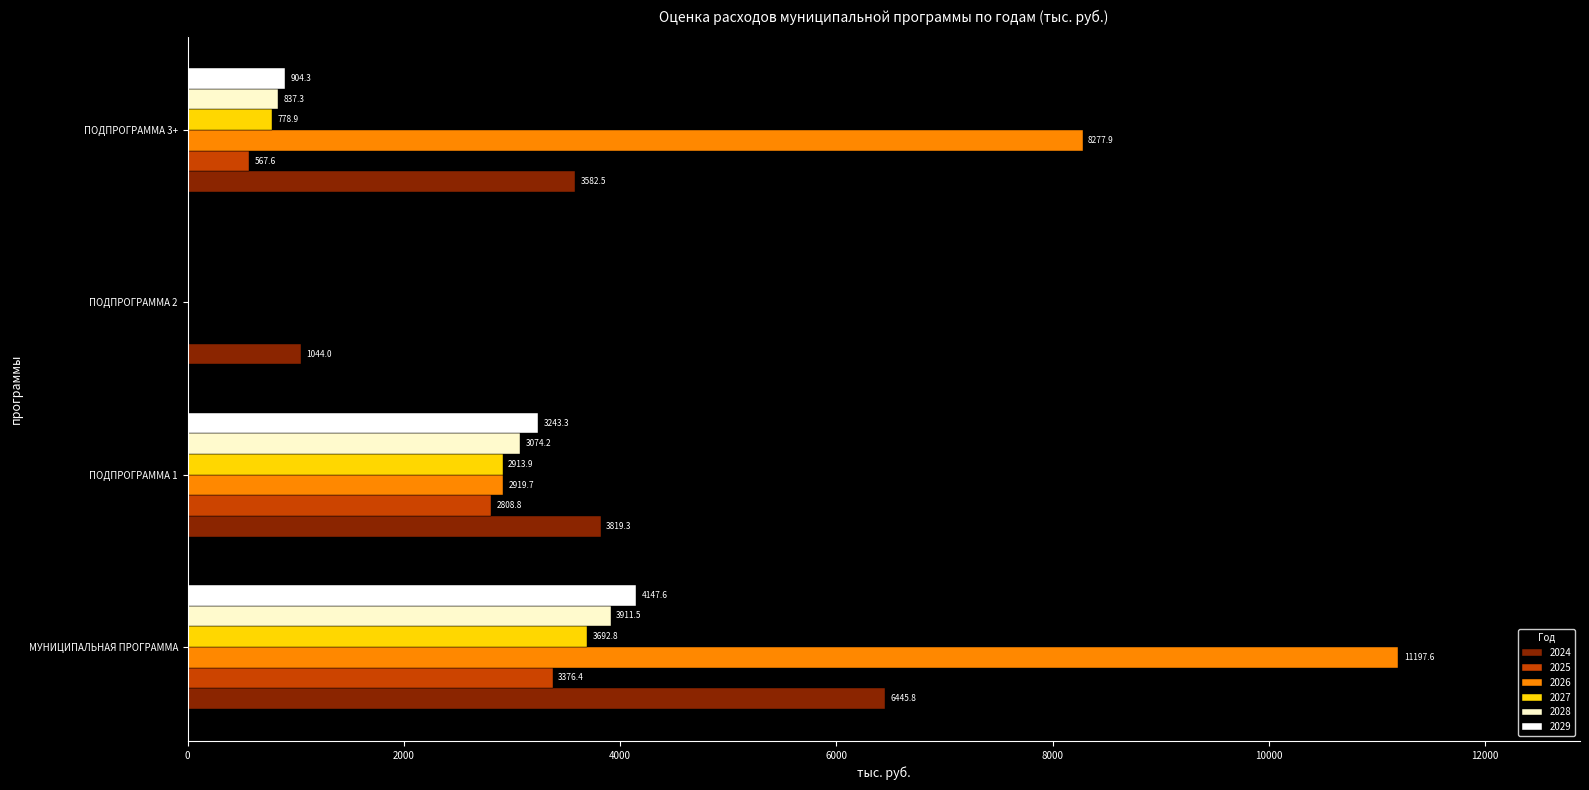

Between ПОДПРОГРАММА 1 and ПОДПРОГРАММА 3+, which series saw the biggest shift?

2026